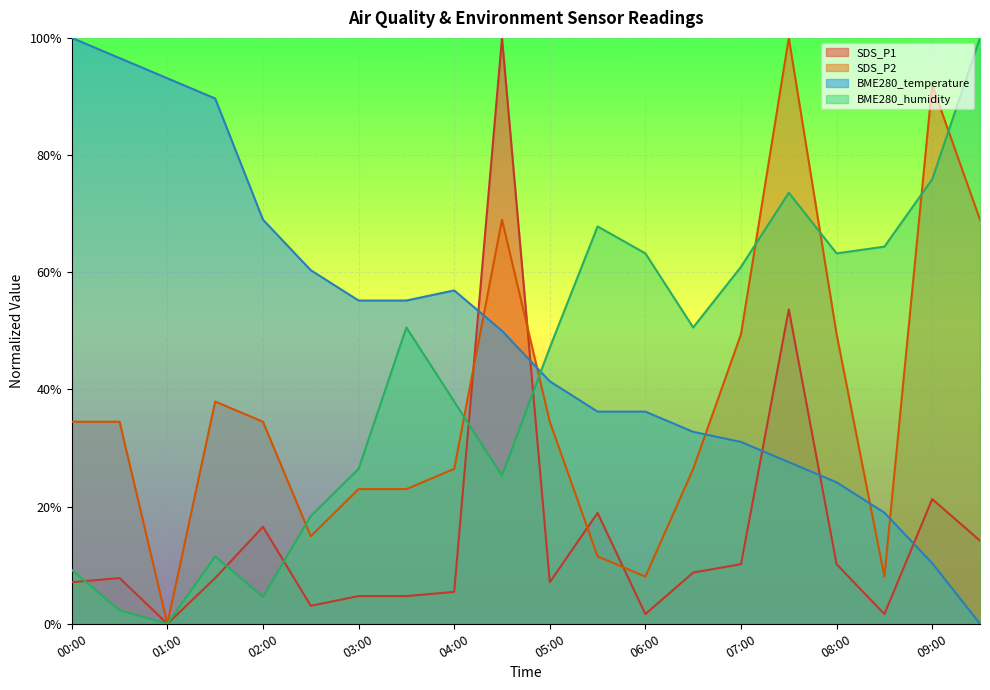

List the series in order of their peak value, highest first.

SDS_P1, SDS_P2, BME280_temperature, BME280_humidity